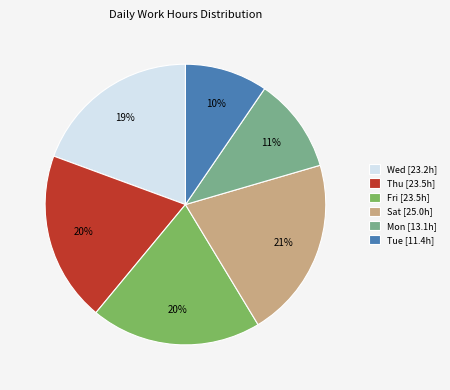

To the nearest percent, what is the difference between the largest and smallest slice percentages?

11%